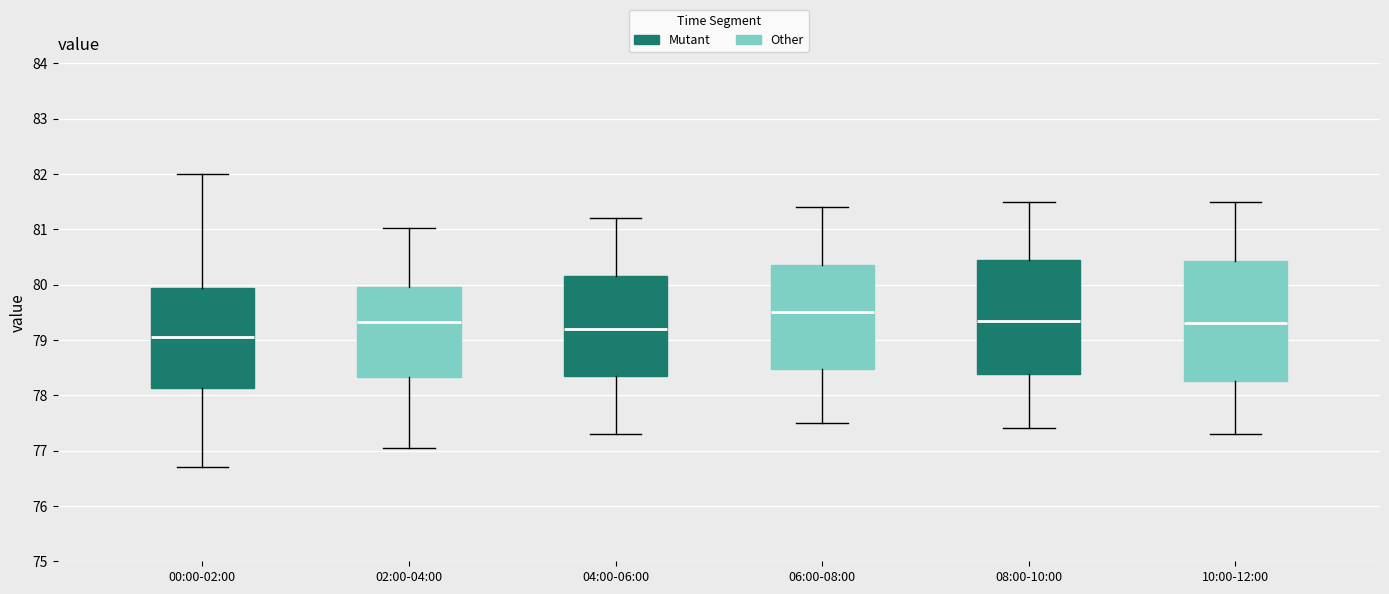

Where is the lower edge of the box for 00:00-02:00 on the y-axis? The values are not printed on the chart, so give them approximately, as read against the axis.

78.1